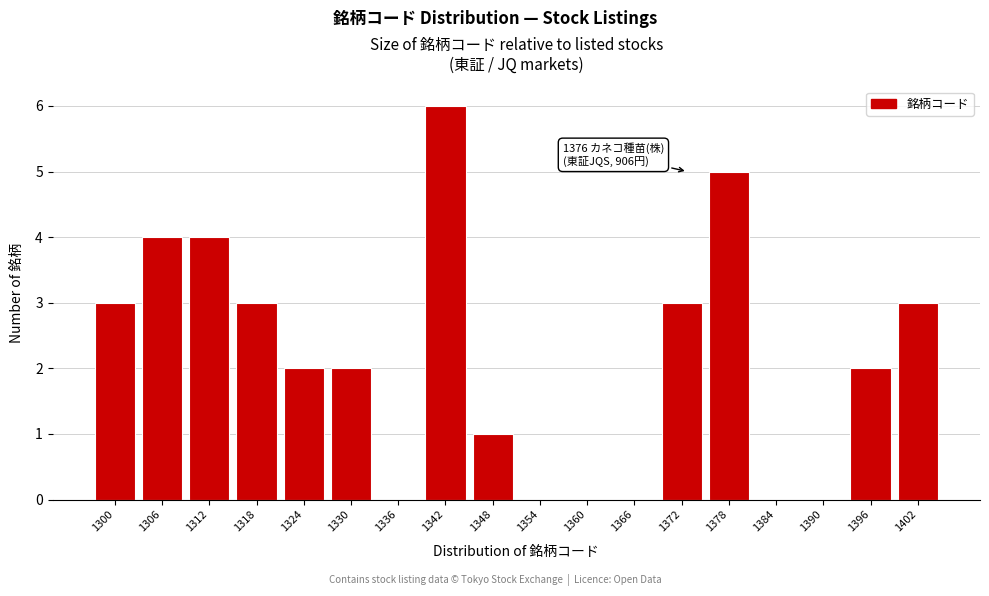

Reading left to right, extract all data points from this chart.

1300=3	1306=4	1312=4	1318=3	1324=2	1330=2	1336=0	1342=6	1348=1	1354=0	1360=0	1366=0	1372=3	1378=5	1384=0	1390=0	1396=2	1402=3